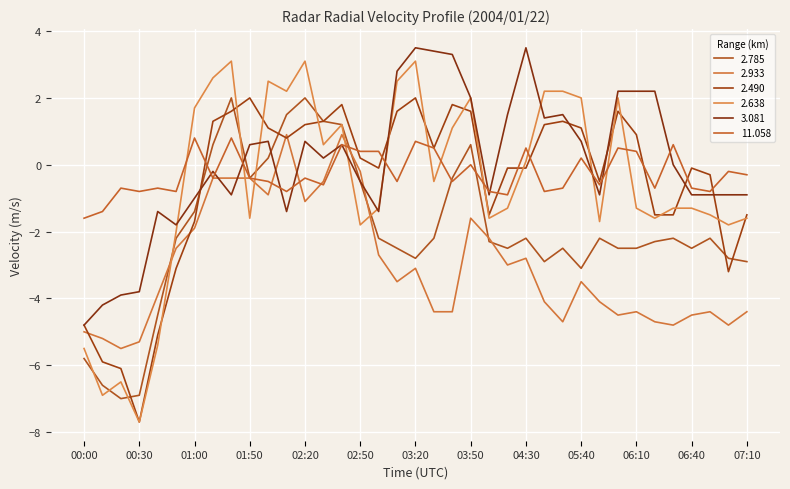

Reading left to right, extract all data points from this chart.

2.785: -5.8	-6.6	-7.0	-6.9	-4.5	-2.2	-1.4	0.6	2.0	-0.4	0.2	1.5	2.0	1.3	1.2	-0.5	-2.2	-2.5	-2.8	-2.2	-0.4	0.6	-2.3	-2.5	-2.2	-2.9	-2.5	-3.1	-2.2	-2.5	-2.5	-2.3	-2.2	-2.5	-2.2	-2.8	-2.9
2.933: -5.0	-5.2	-5.5	-5.3	-3.9	-2.5	-1.9	-0.4	-0.4	-0.4	-0.9	0.9	-1.1	-0.5	0.9	-0.2	-2.7	-3.5	-3.1	-4.4	-4.4	-1.6	-2.2	-3.0	-2.8	-4.1	-4.7	-3.5	-4.1	-4.5	-4.4	-4.7	-4.8	-4.5	-4.4	-4.8	-4.4
2.490: -4.8	-5.9	-6.1	-7.7	-5.1	-3.1	-1.7	1.3	1.6	2.0	1.1	0.8	1.2	1.3	1.8	0.2	-0.1	1.6	2.0	0.5	1.8	1.6	-1.5	-0.1	-0.1	1.2	1.3	1.1	-0.5	1.6	0.9	-1.5	-1.5	-0.1	-0.3	-3.2	-1.5
2.638: -5.5	-6.9	-6.5	-7.7	-5.4	-2.0	1.7	2.6	3.1	-1.6	2.5	2.2	3.1	0.6	1.2	-1.8	-1.3	2.5	3.1	-0.5	1.1	2.0	-1.6	-1.3	0.1	2.2	2.2	2.0	-1.7	2.0	-1.3	-1.6	-1.3	-1.3	-1.5	-1.8	-1.6
3.081: -4.8	-4.2	-3.9	-3.8	-1.4	-1.8	-1.0	-0.2	-0.9	0.6	0.7	-1.4	0.7	0.2	0.6	-0.5	-1.4	2.8	3.5	3.4	3.3	2.0	-0.9	1.5	3.5	1.4	1.5	0.7	-0.9	2.2	2.2	2.2	0.0	-0.9	-0.9	-0.9	-0.9
11.058: -1.6	-1.4	-0.7	-0.8	-0.7	-0.8	0.8	-0.4	0.8	-0.4	-0.5	-0.8	-0.4	-0.6	0.6	0.4	0.4	-0.5	0.7	0.5	-0.5	0.0	-0.8	-0.9	0.5	-0.8	-0.7	0.2	-0.6	0.5	0.4	-0.7	0.6	-0.7	-0.8	-0.2	-0.3